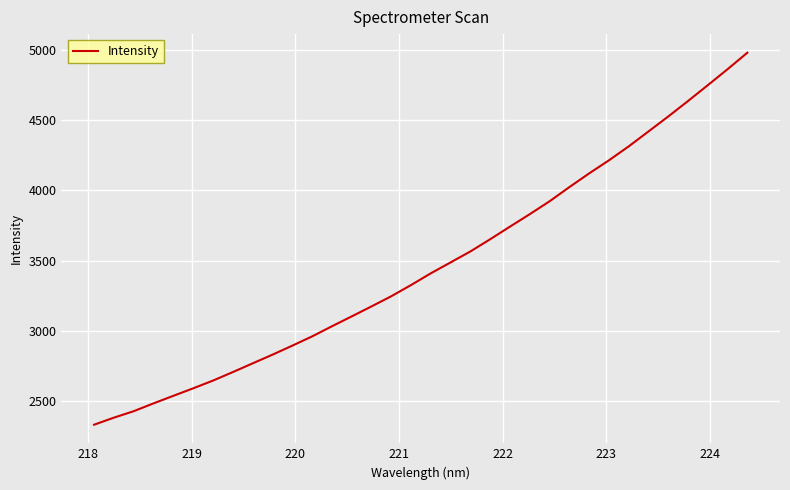

What is the difference between the maximum and minimum values?

2646.3